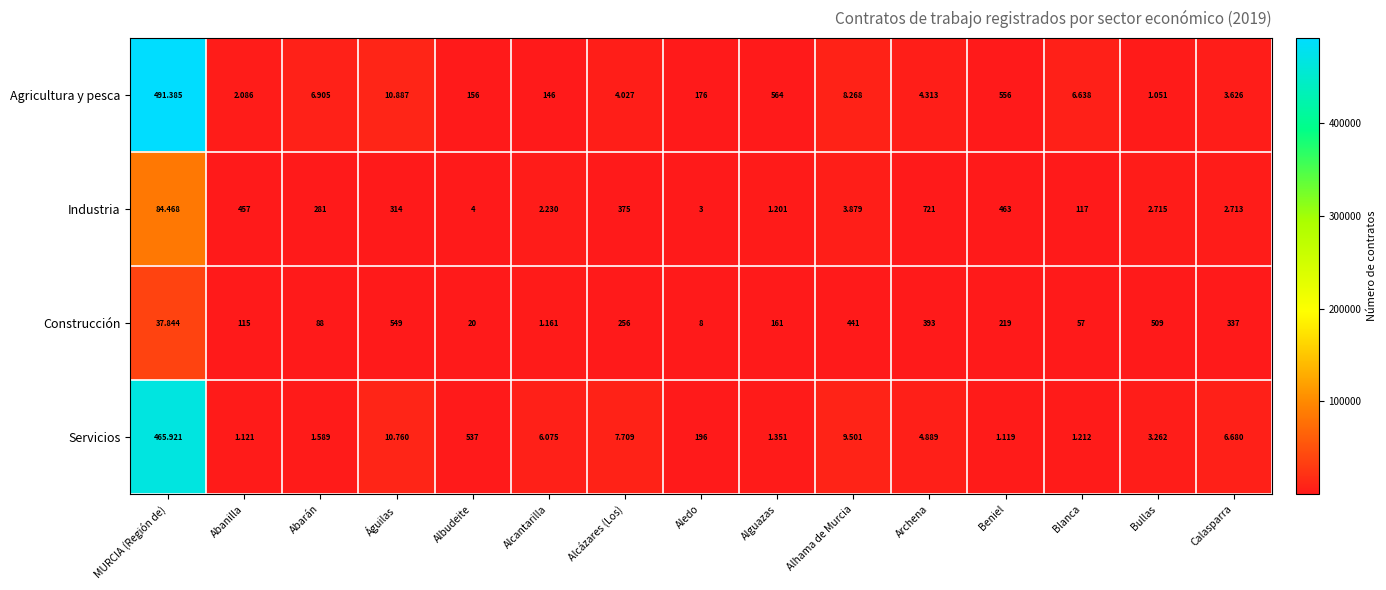

Rank the series at Alhama de Murcia from highest to lowest value.

Servicios, Agricultura y pesca, Industria, Construcción